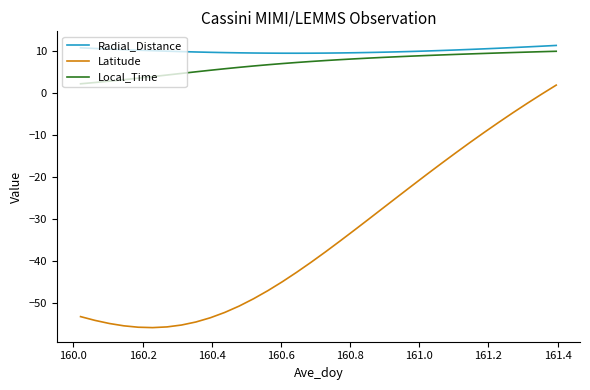

True or false: Latitude and Radial_Distance intersect in this chart.

False